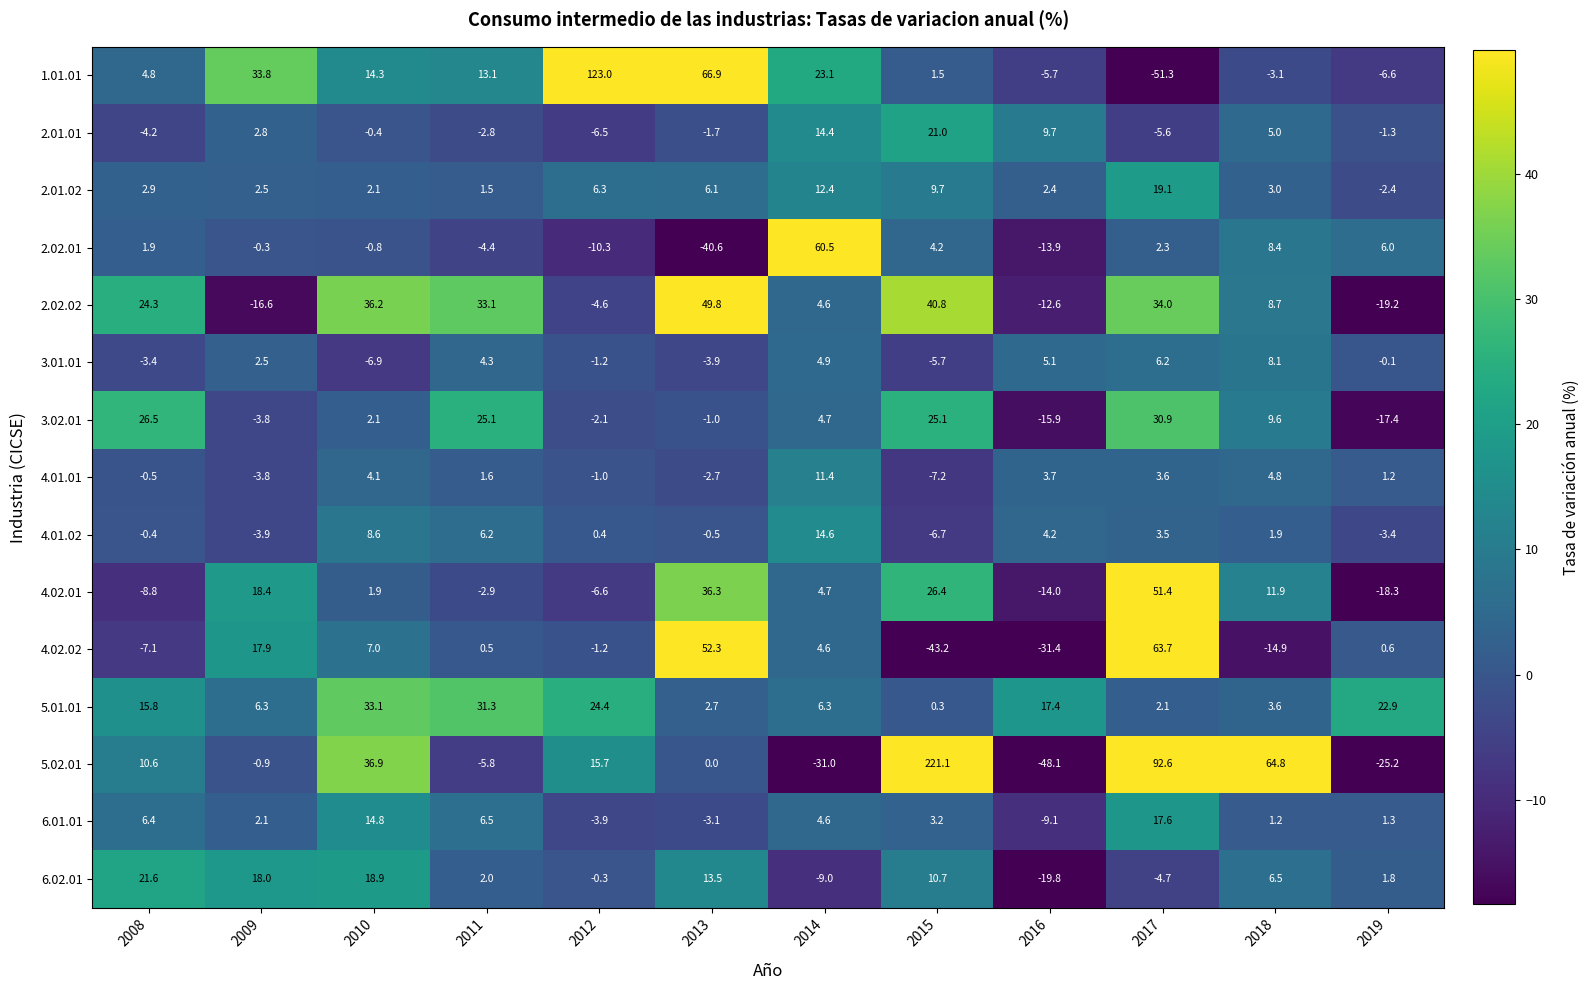

Where is 3.02.01 nearest to the value 6?

2014